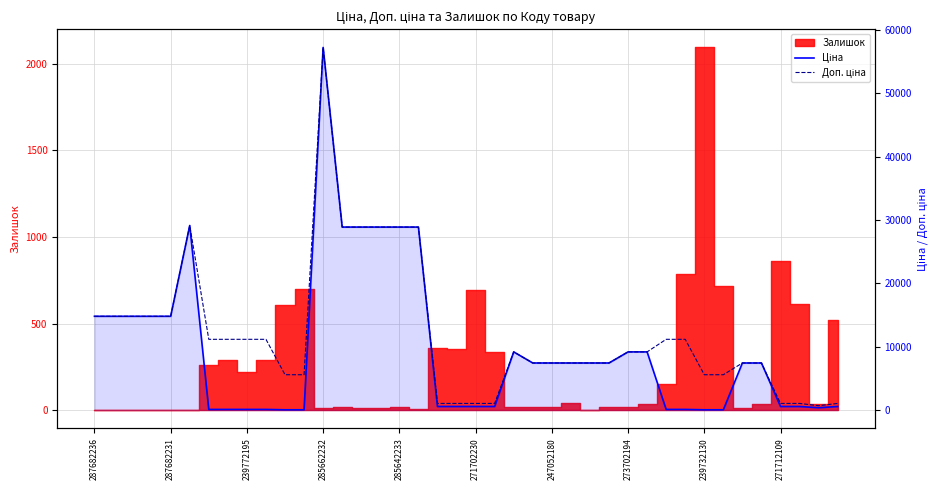

What is the minimum value for Ціна?

55.9